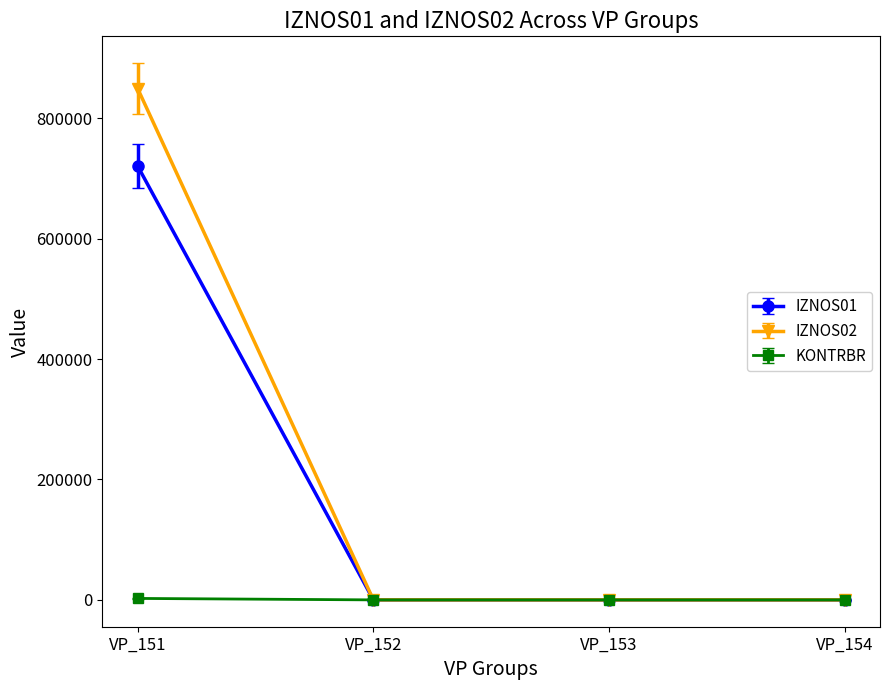

Does the chart have visible grid lines?

No